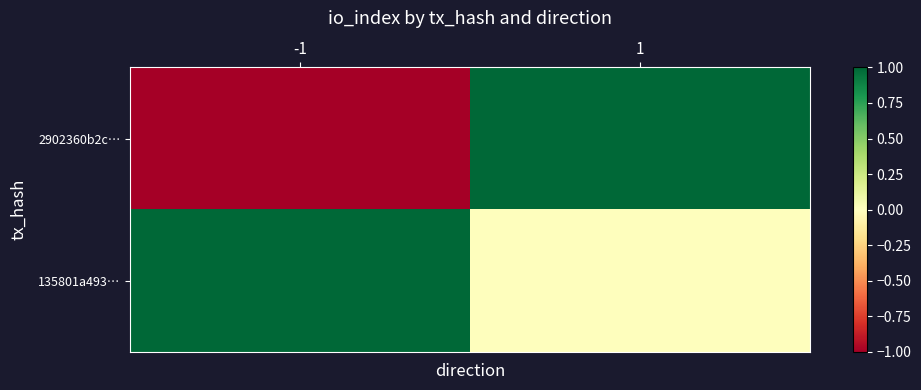

Reading left to right, extract all data points from this chart.

2902360b2c…: -1=-1	1=1
135801a493…: -1=1	1=0